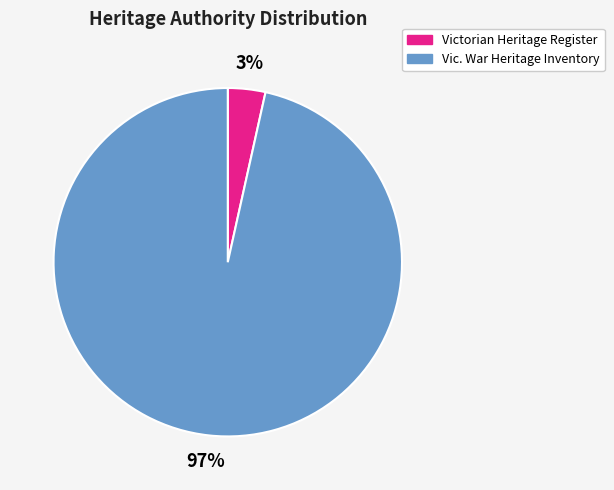

To the nearest percent, what is the combined percentage of Vic. War Heritage Inventory and Victorian Heritage Register?

100%